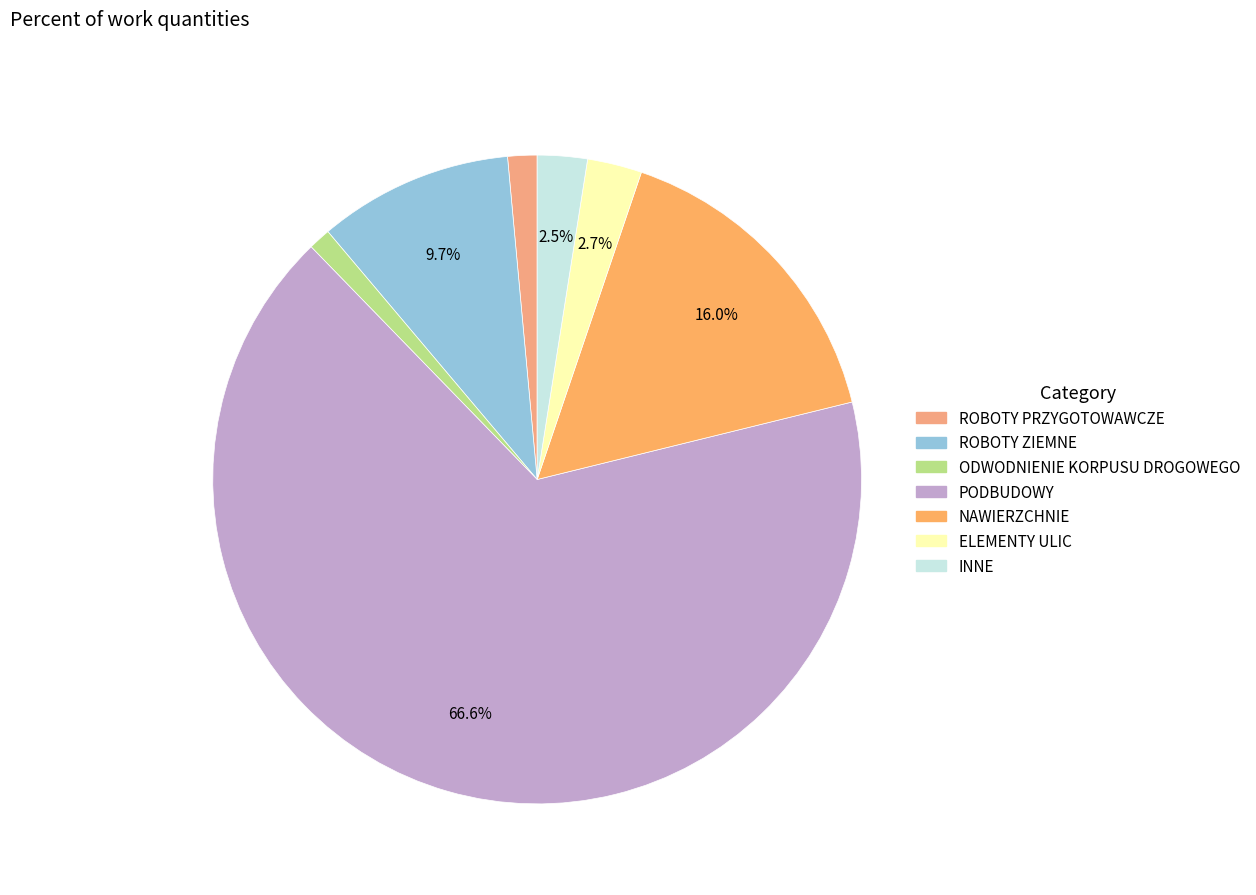

True or false: ELEMENTY ULIC accounts for 1% of the total.

False